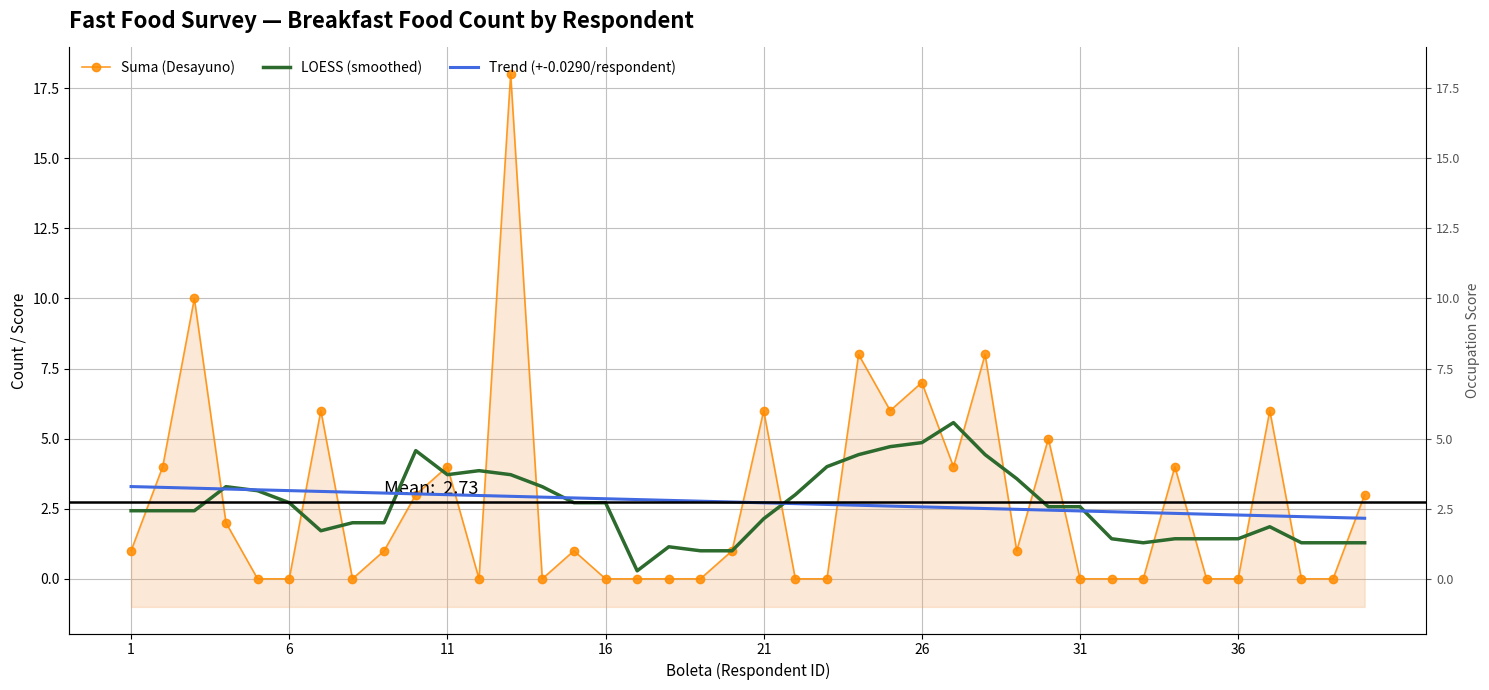

What is the value of the Trend (+-0.0290/respondent) point at the 28th from the left?

2.5